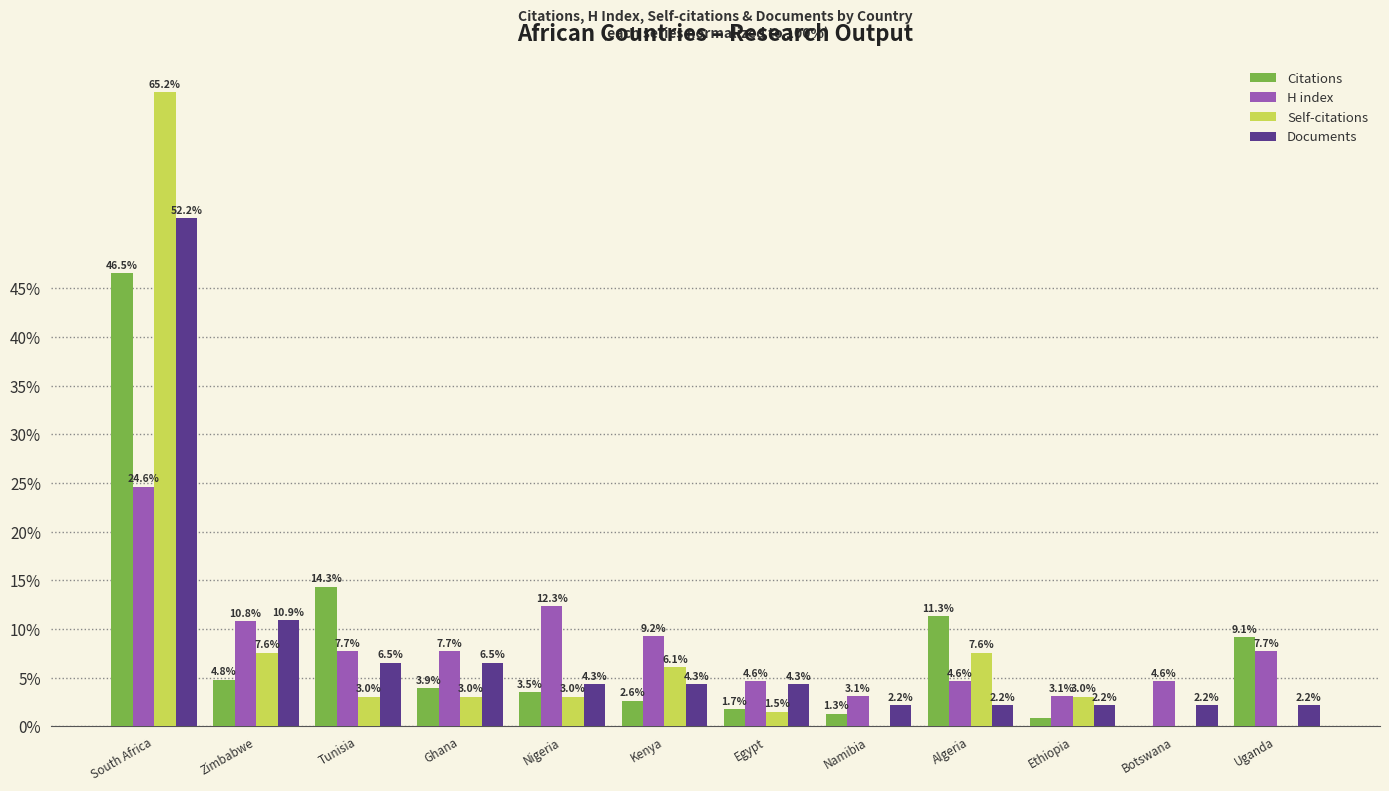

What is the total value across all series at South Africa?

188.5